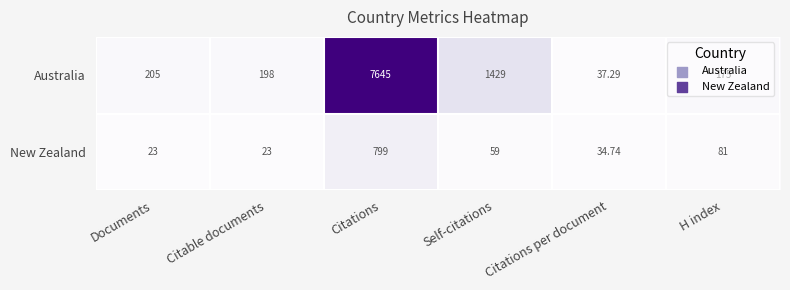

List the series in order of their peak value, highest first.

Australia, New Zealand